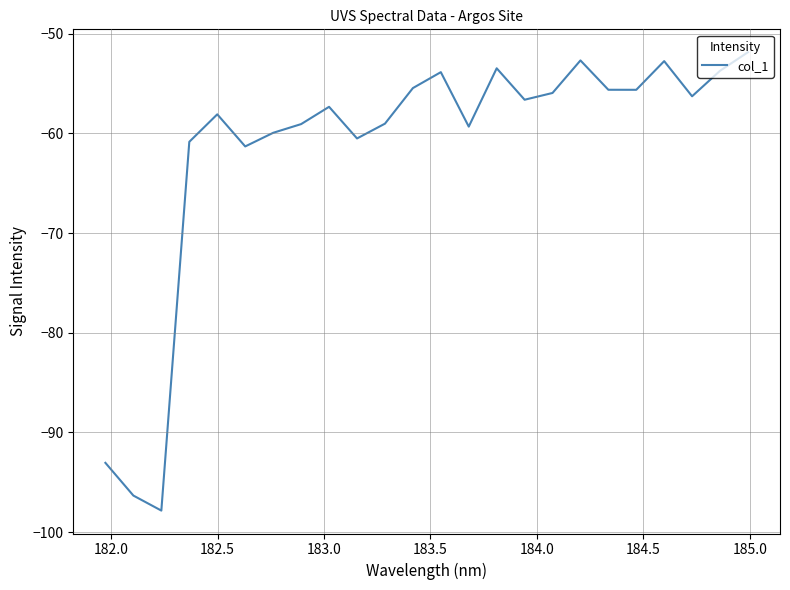

What is the maximum value shown in the chart?

-51.9